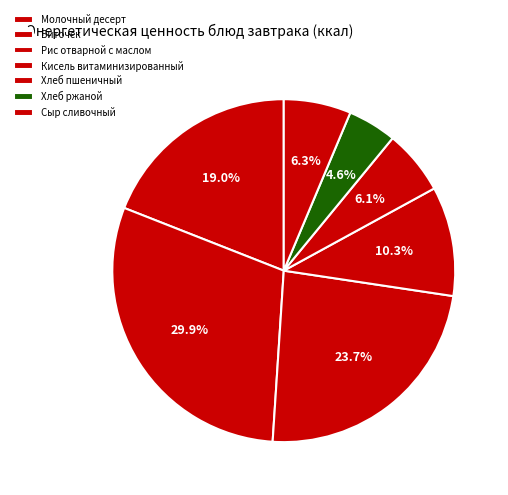

How many segments does this pie chart have?

7